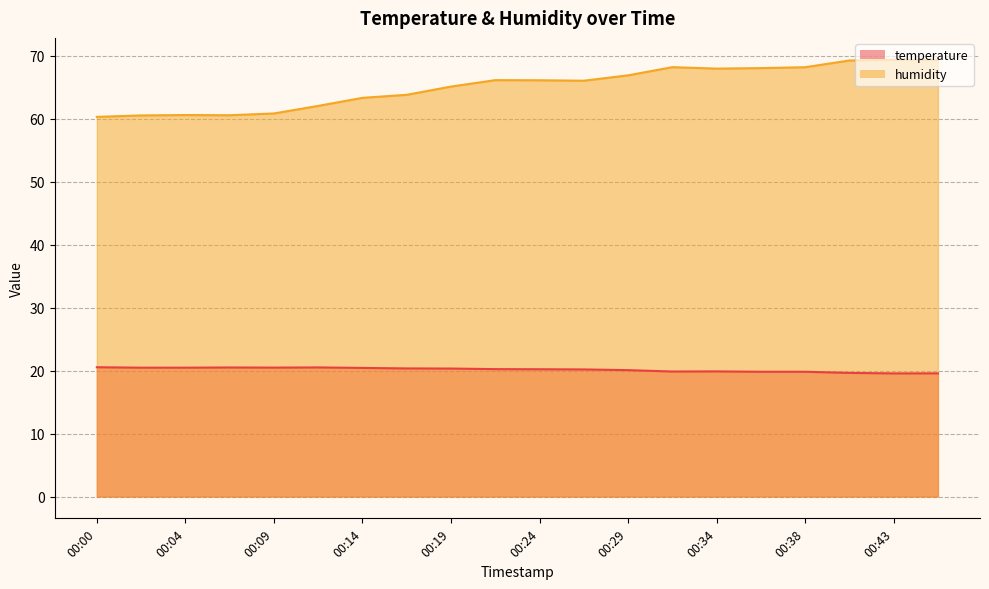

At how many categories does at least one series exceed 40?

20